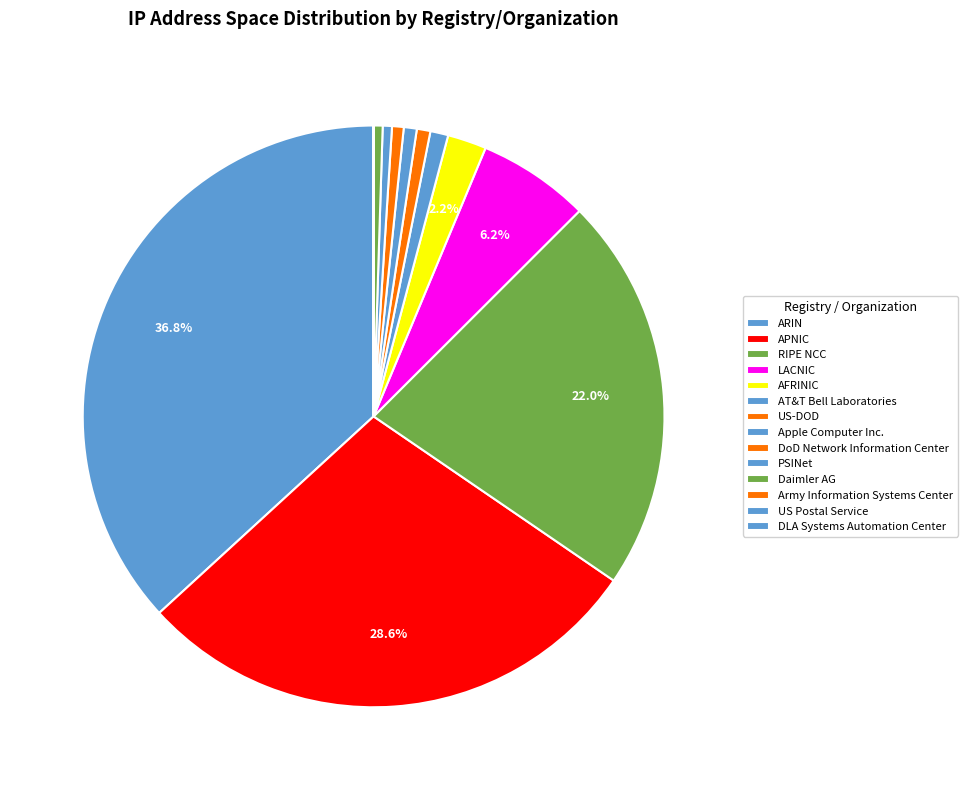

To the nearest percent, what is the average slice percentage?

7%